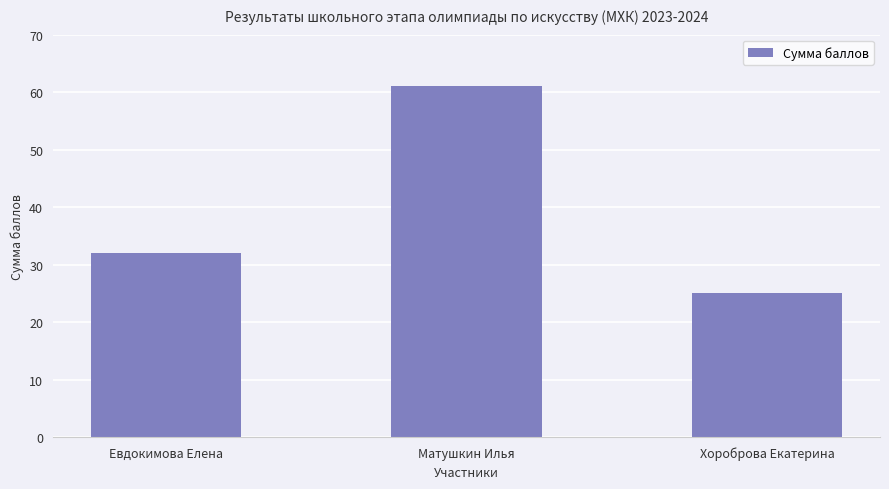

Is it true that the value at Хороброва Екатерина is 25?

True